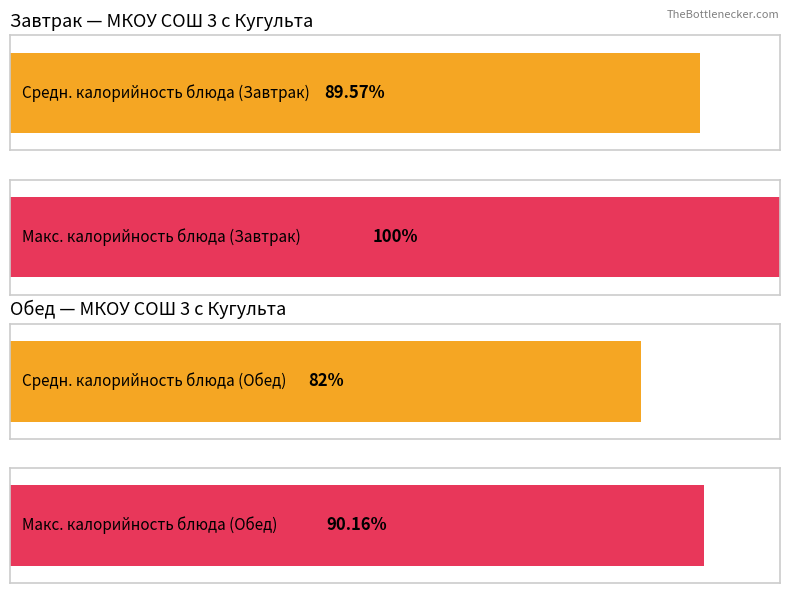

True or false: Белки has a value of 1 at Овощи натуральные.

False